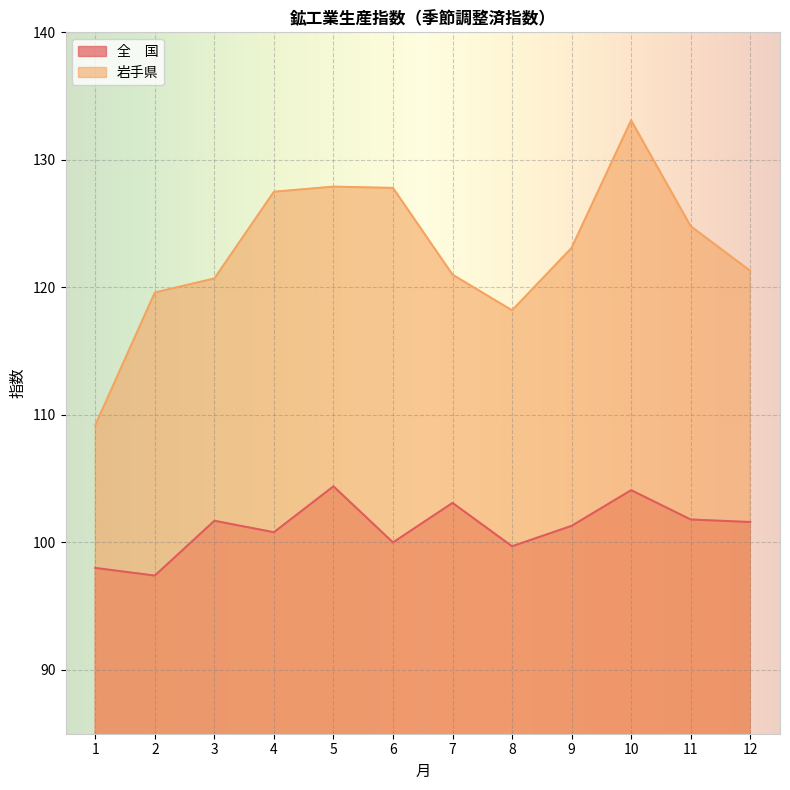

How many lines are shown in the chart?

2